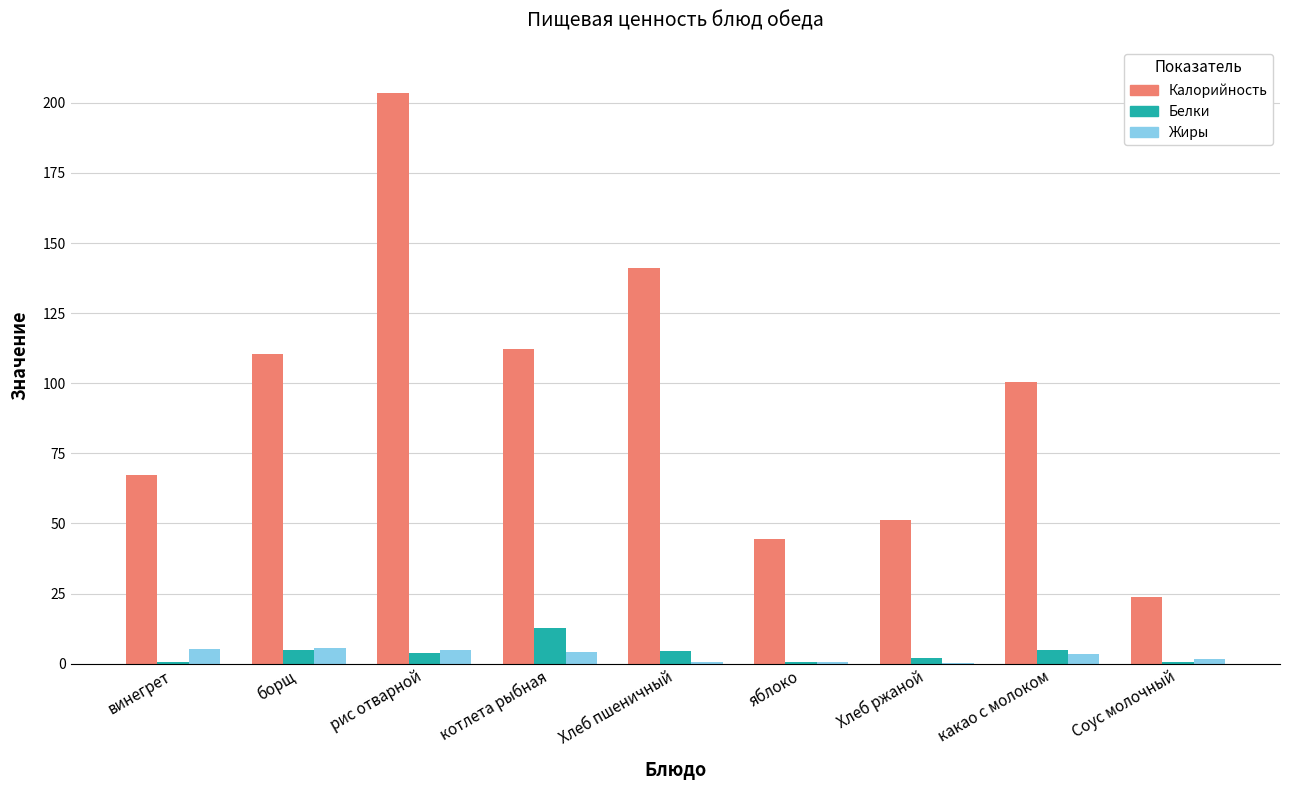

The value of Калорийность at Соус молочный is 23.8. True or false?

True